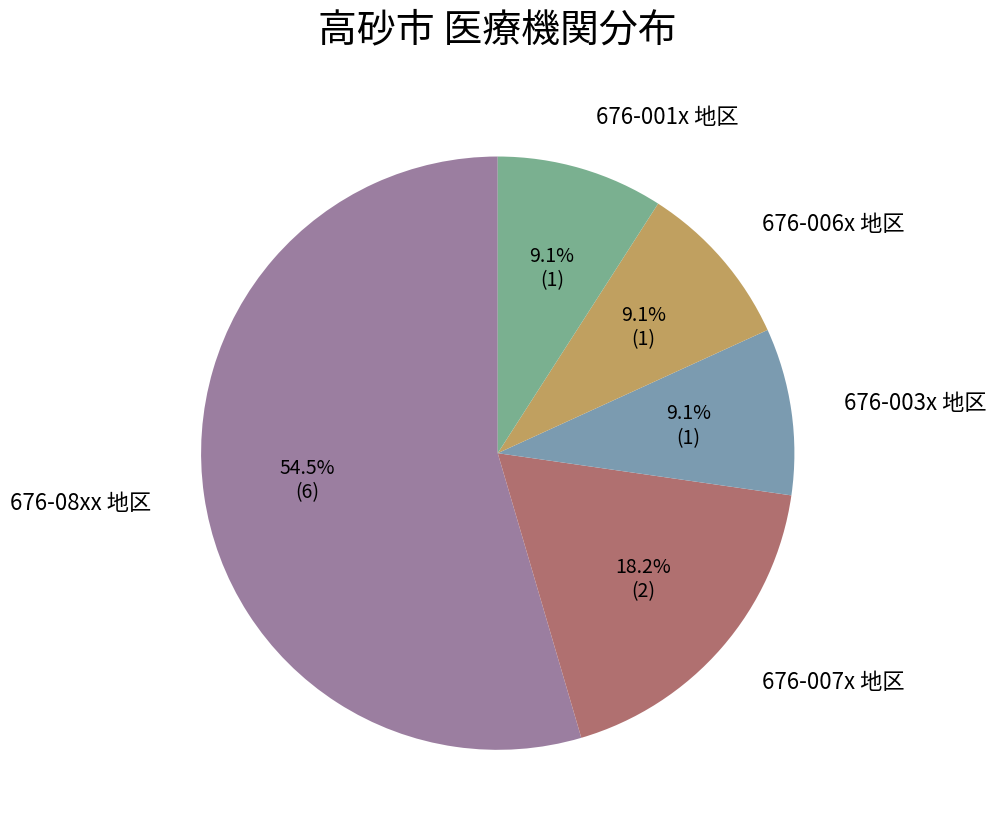

Does any single category account for the majority?

Yes